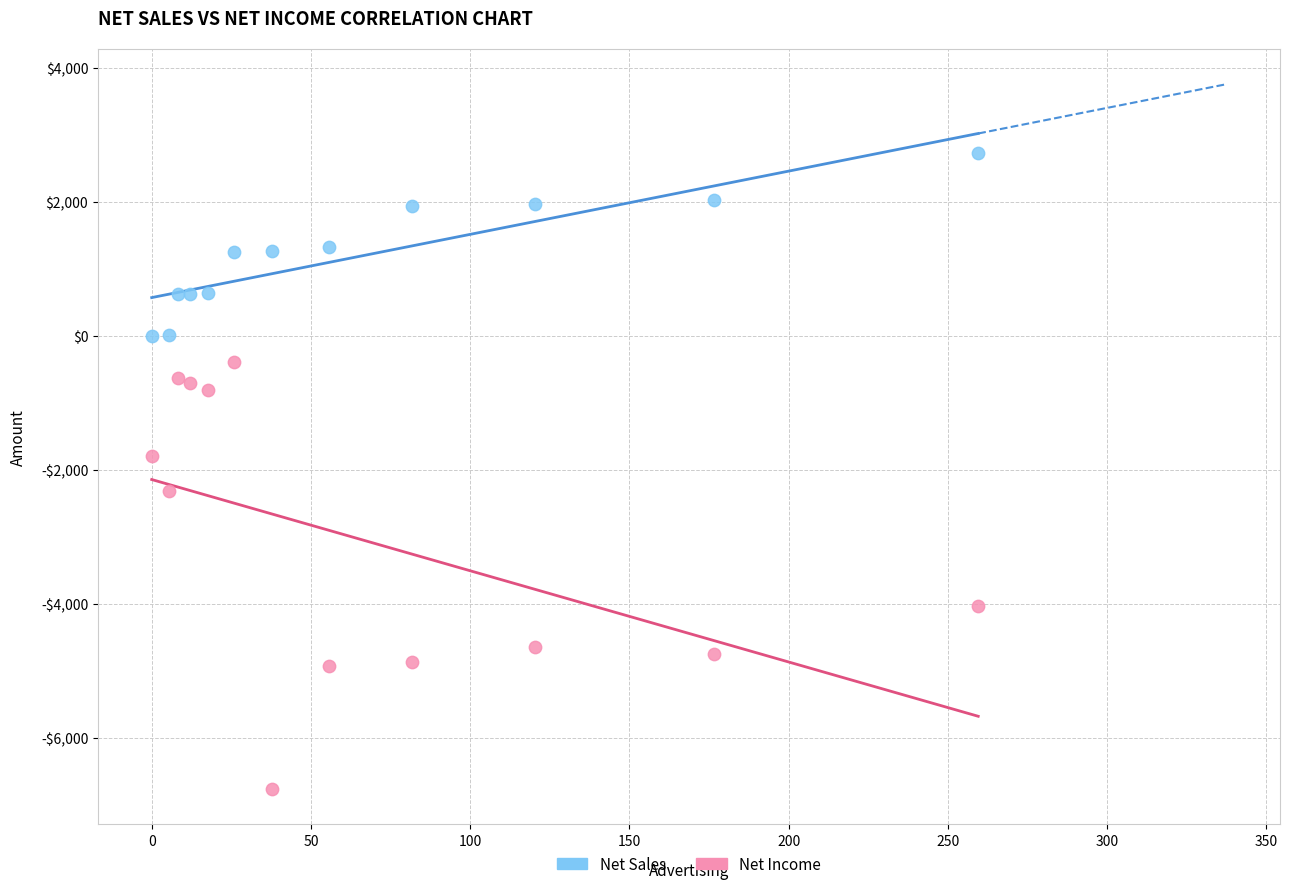

Which series has the widest spread of Y values?

Net Income